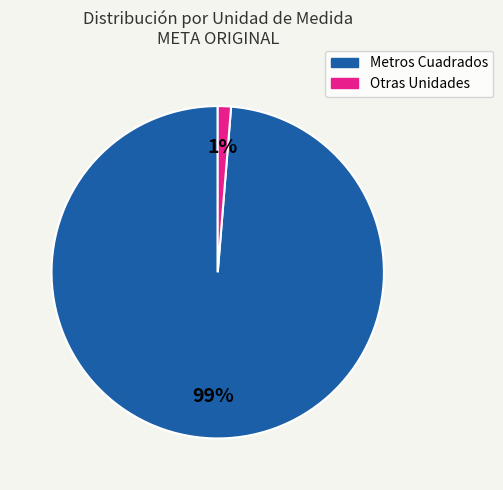

To the nearest percent, what is the average slice percentage?

50%